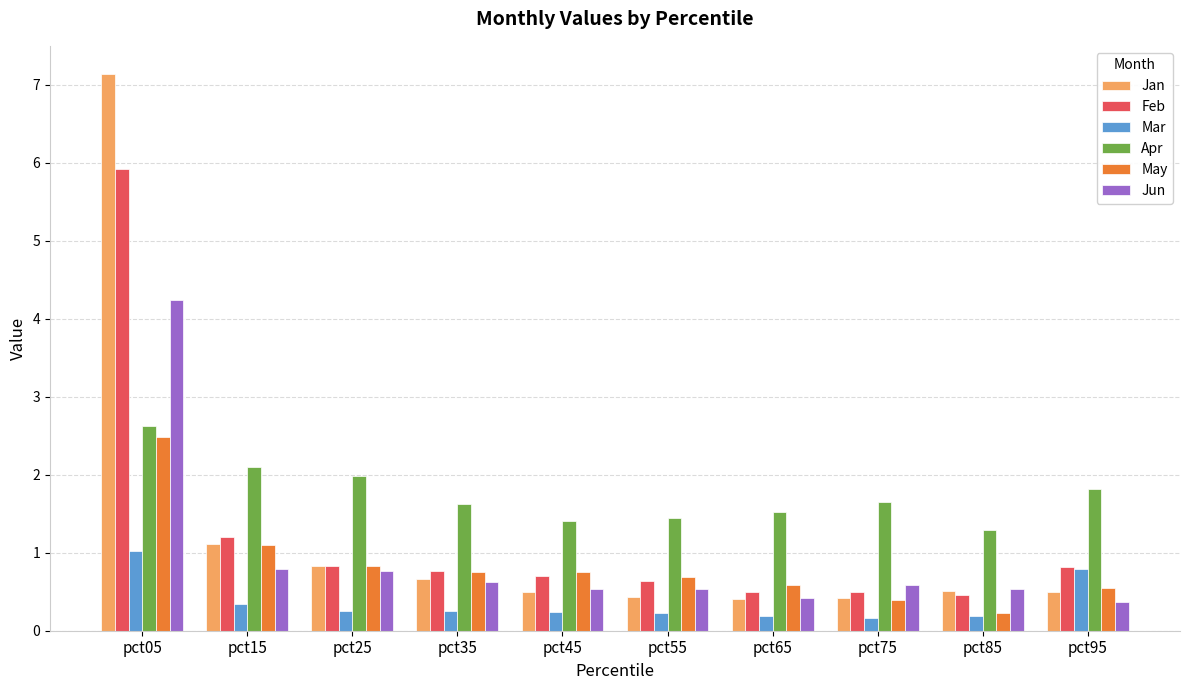

What is the lowest value of the May series?

0.2